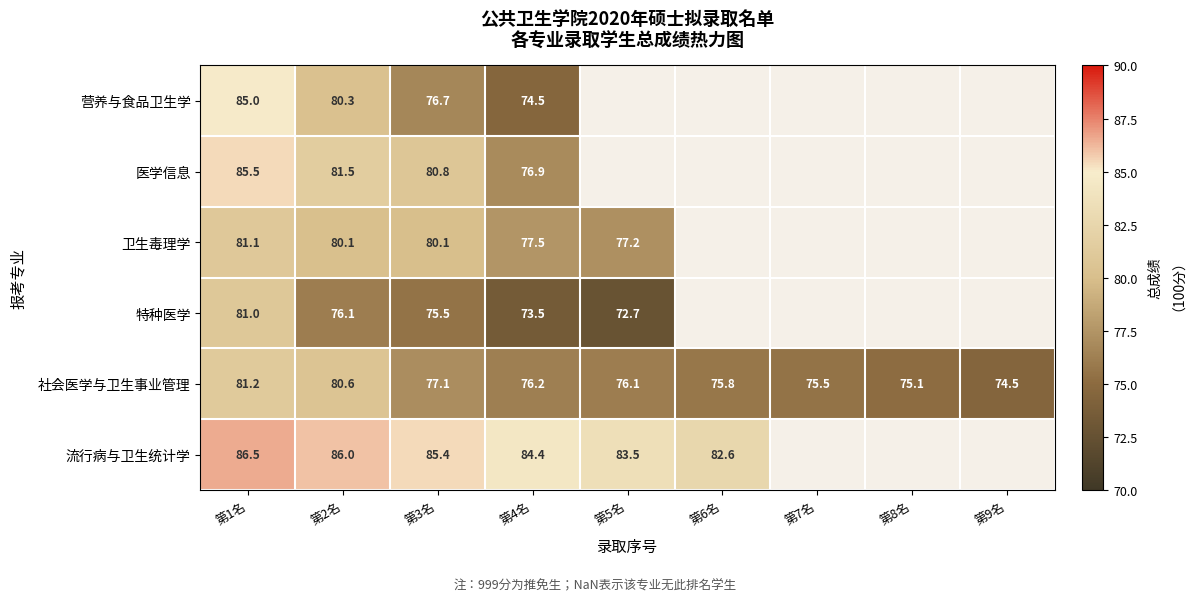

Between 第1名 and 第4名, which series saw the biggest shift?

营养与食品卫生学